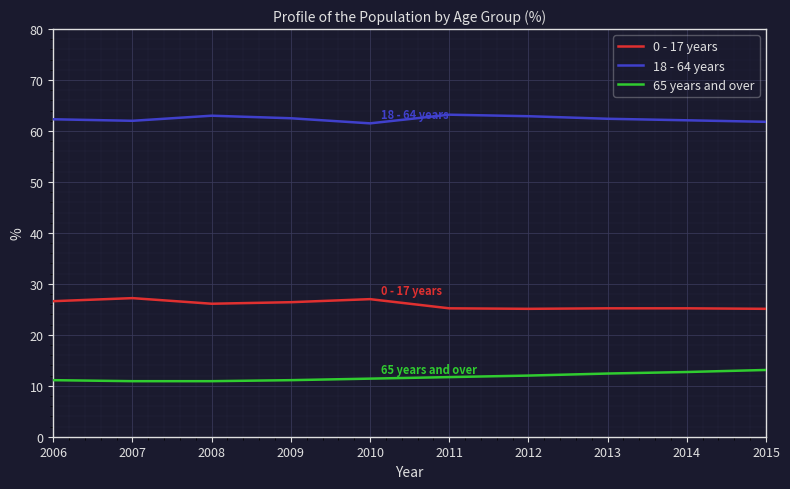

In 0 - 17 years, how many points are lower than both neighbors (excluding endpoints)?

2